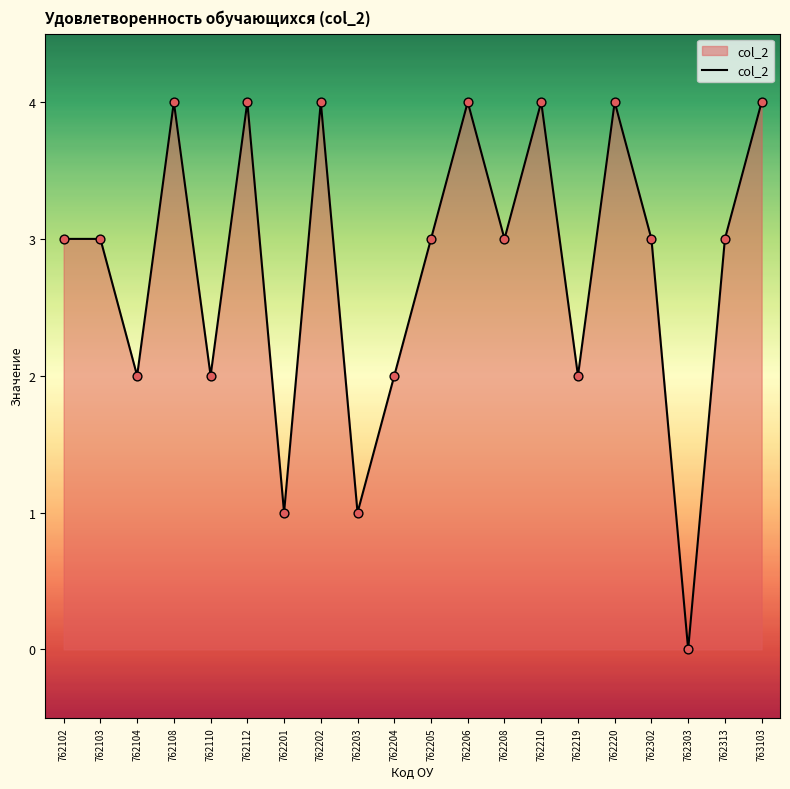

Between 762110 and 762303, which is larger?

762110